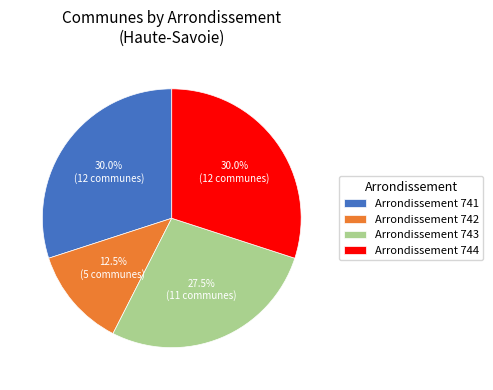

What is the ratio of the value at Arrondissement 742 to the value at Arrondissement 743?

0.5